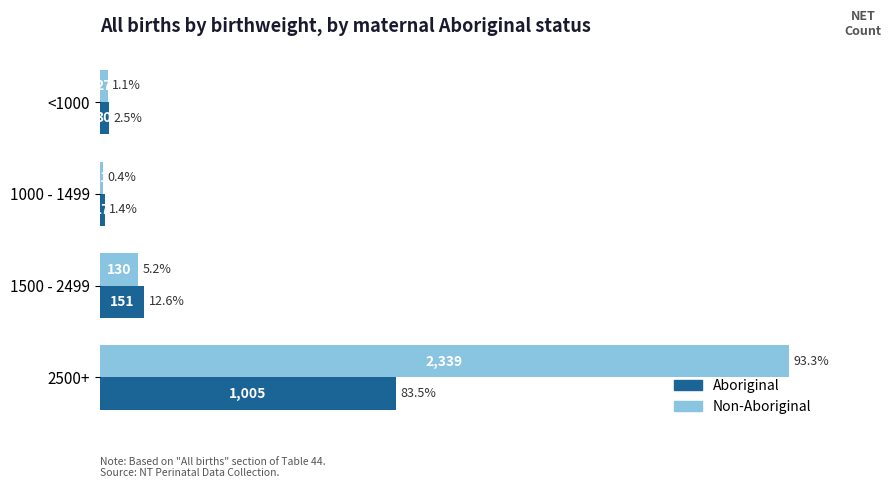

The value of Non-Aboriginal at 2500+ is 2339. True or false?

True